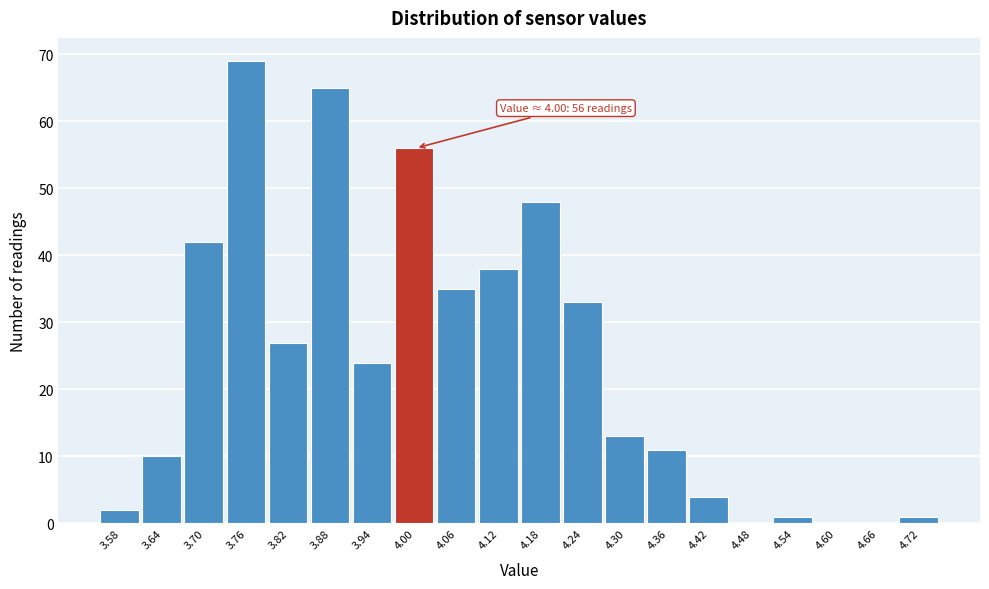

Reading left to right, list all the values displayed in this chart.

3.58=2	3.64=10	3.70=42	3.76=69	3.82=27	3.88=65	3.94=24	4.00=56	4.06=35	4.12=38	4.18=48	4.24=33	4.30=13	4.36=11	4.42=4	4.48=0	4.54=1	4.60=0	4.66=0	4.72=1